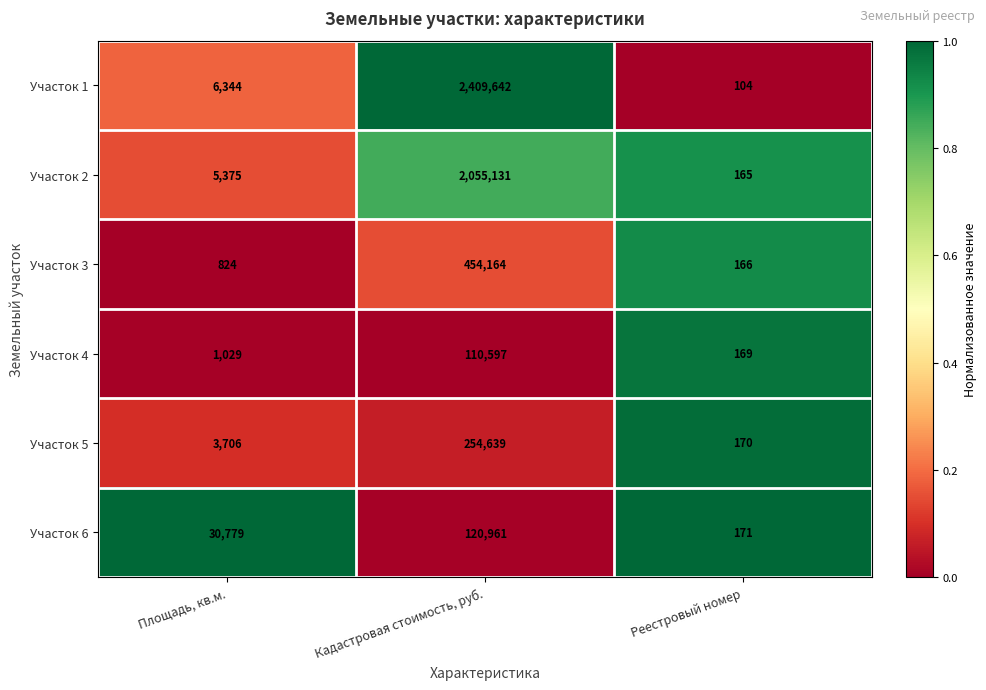

At which category is the sum across all series the highest?

Кадастровая стоимость, руб.